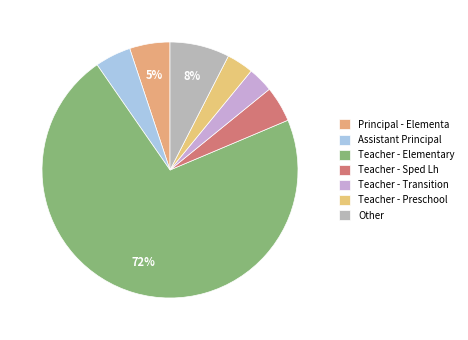

How many segments does this pie chart have?

7